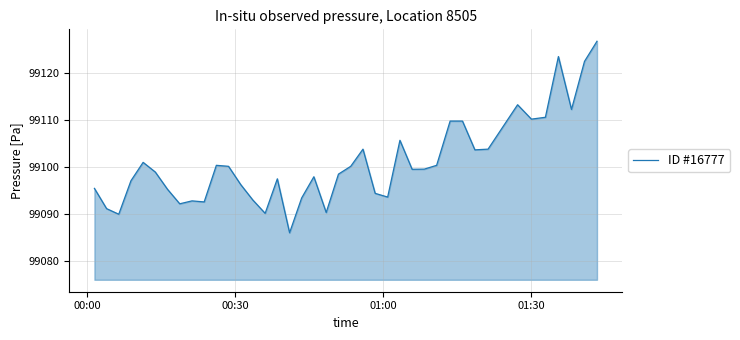

What is the difference between the maximum and minimum values?

40.7